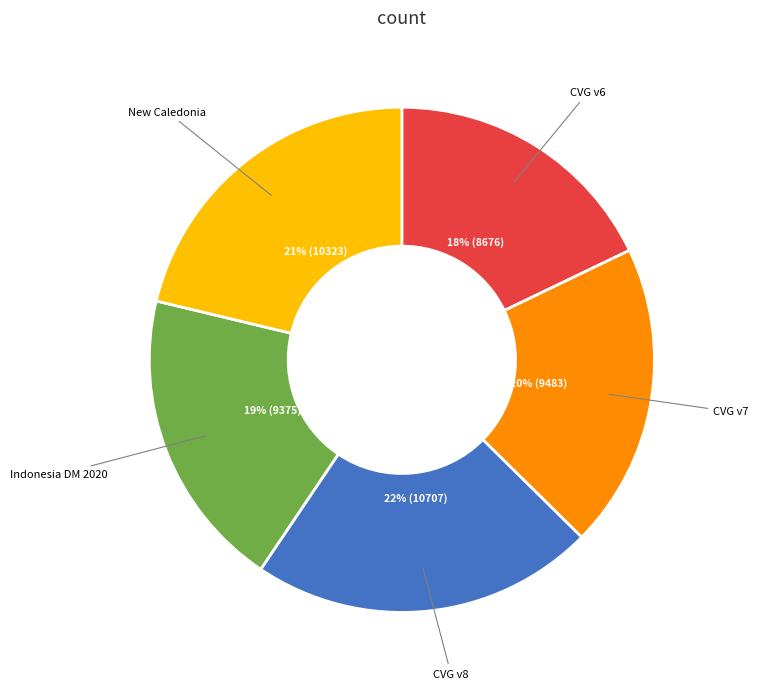

Does any single category account for the majority?

No